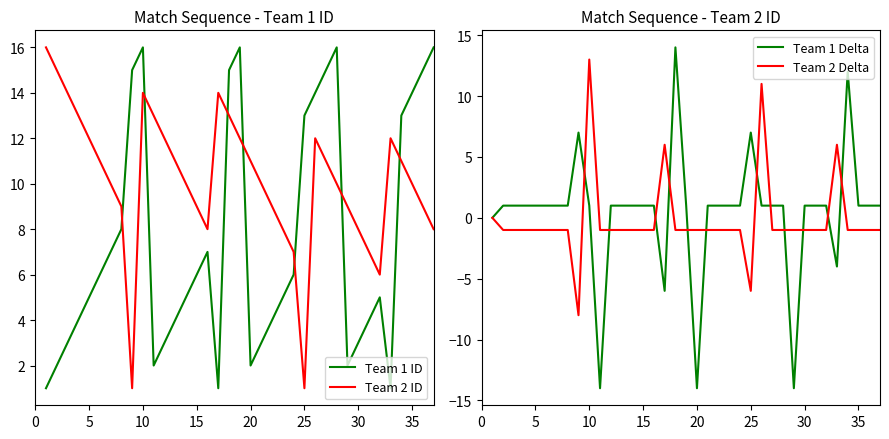

How many lines are shown in the chart?

4